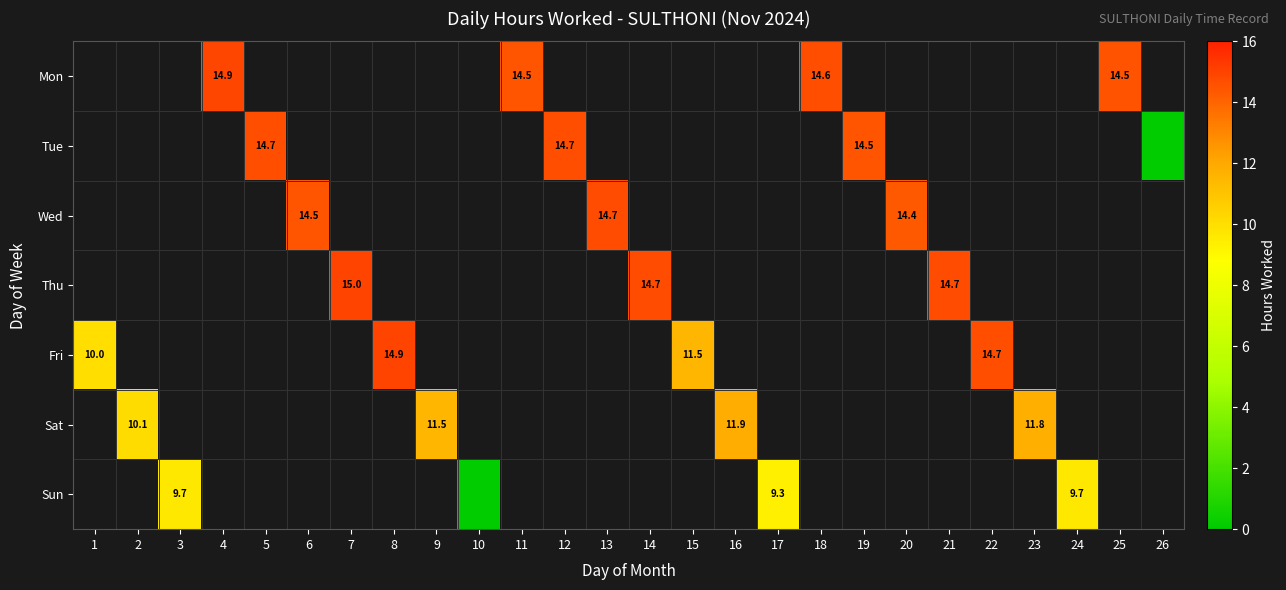

Where is Fri nearest to the value 12?

15